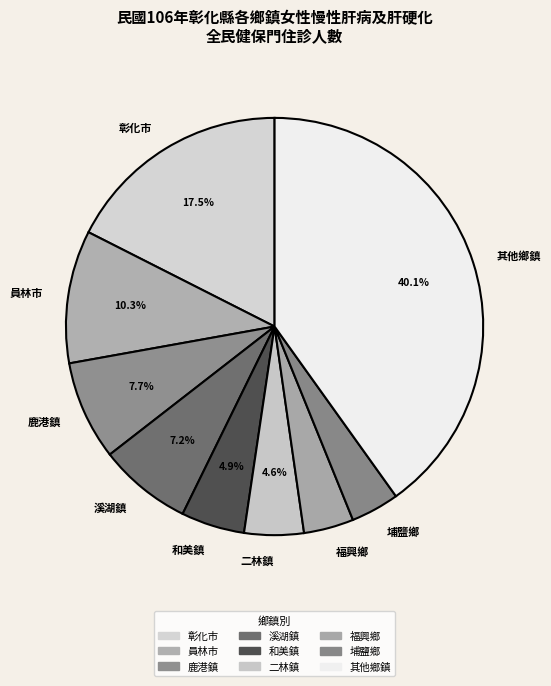

How many segments does this pie chart have?

9